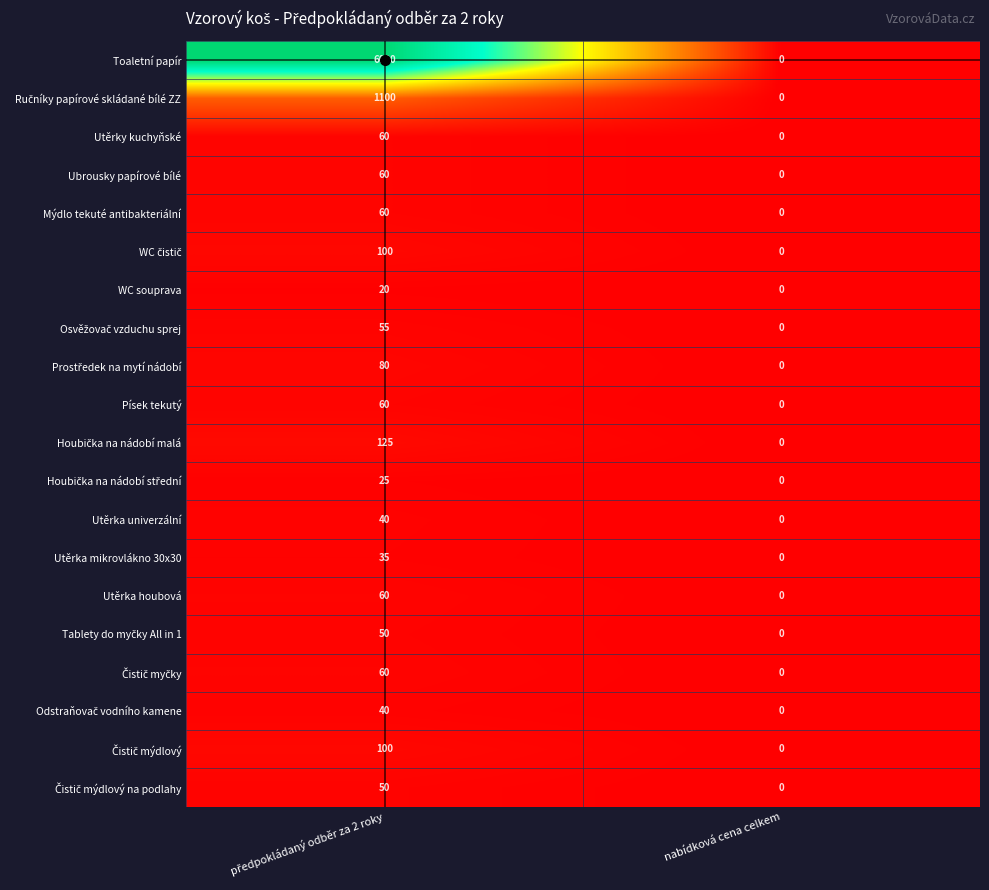

At which category does the chart reach its minimum across all series?

nabídková cena celkem